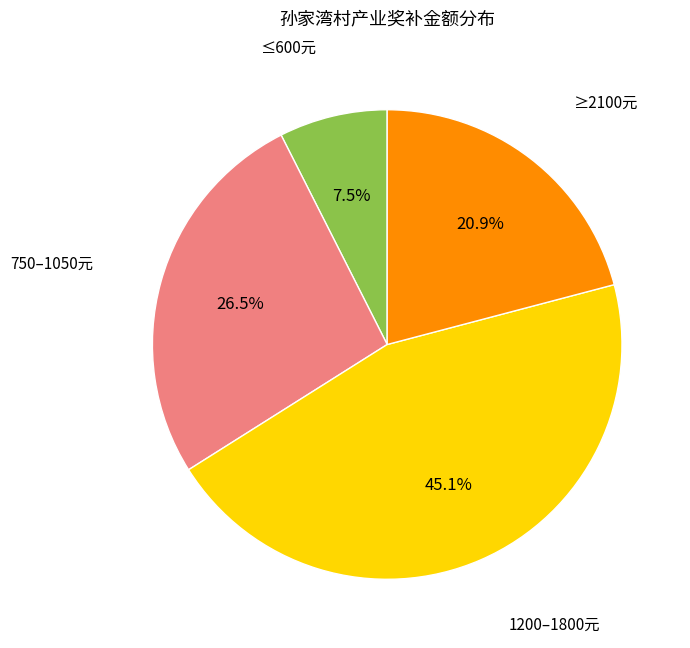

Is there any slice that represents more than half of the pie?

No